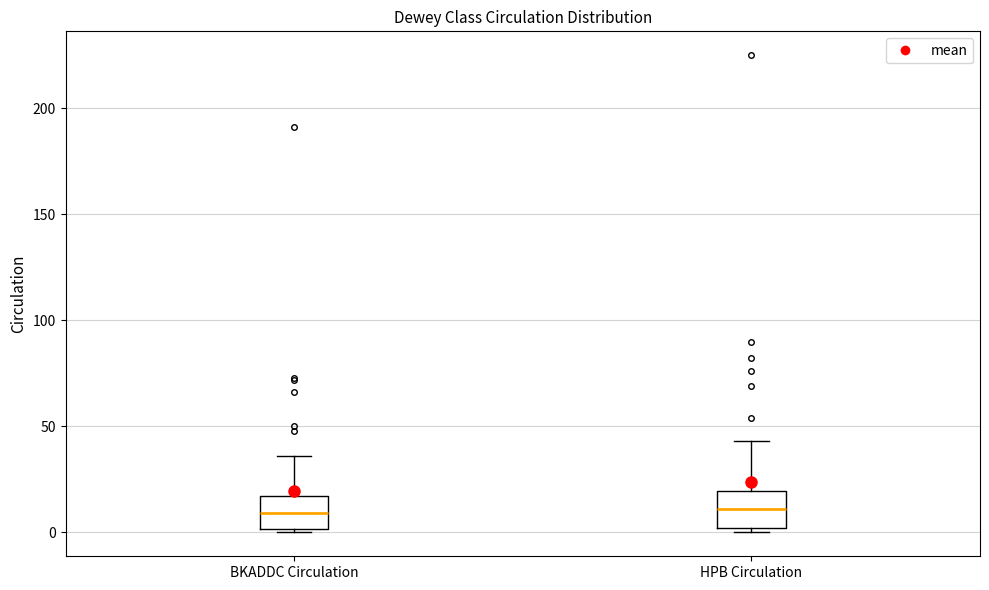

Where does the upper whisker of the box for HPB Circulation end on the y-axis? The values are not printed on the chart, so give them approximately, as read against the axis.

45